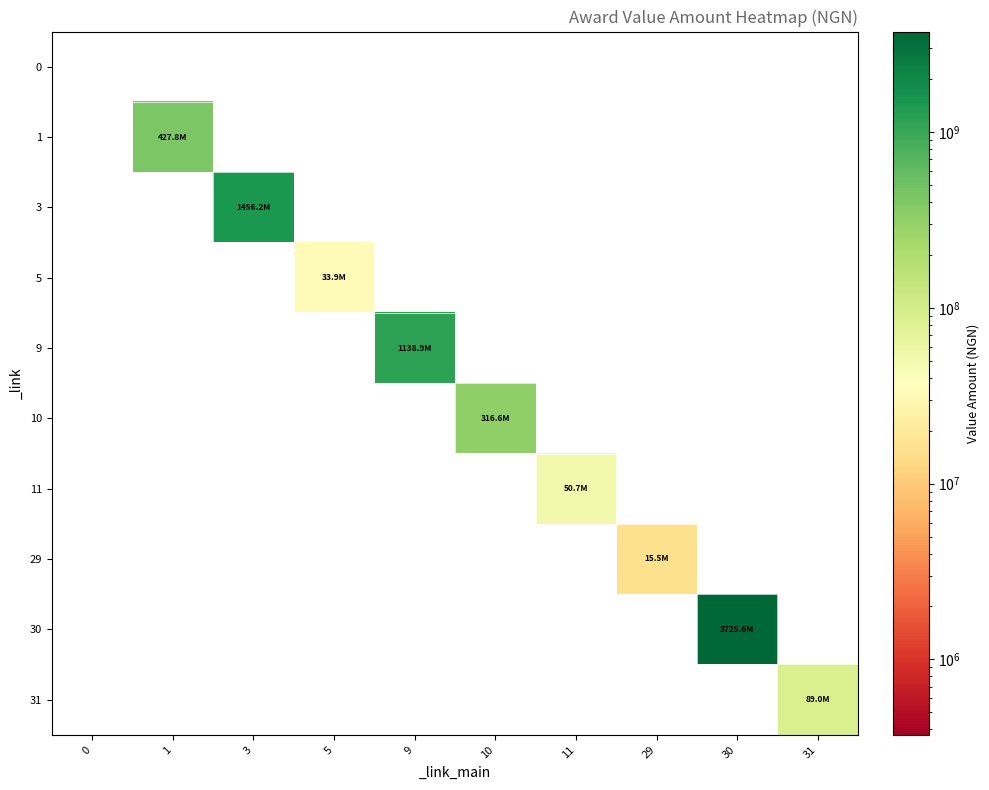

At how many categories does at least one series exceed 1368937485?

2